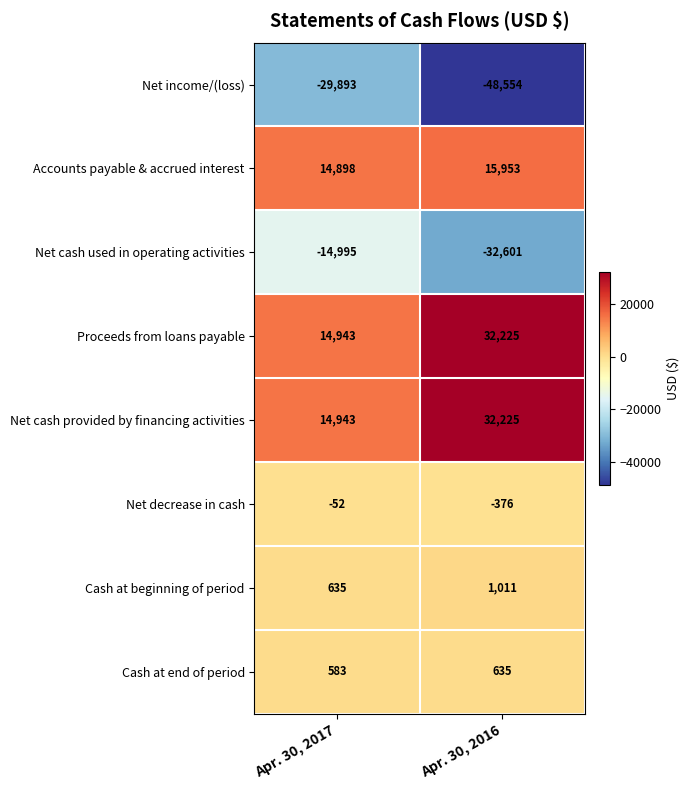

Is the value of Net cash provided by financing activities at Apr. 30, 2017 greater than the value of Cash at beginning of period at Apr. 30, 2017?

Yes